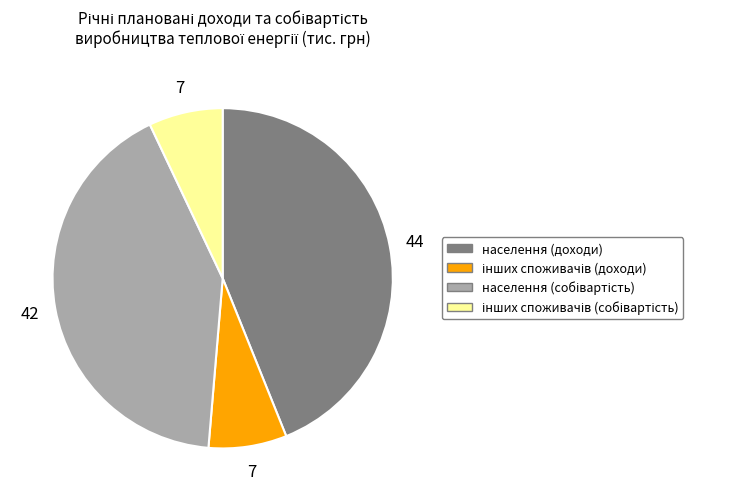

True or false: населення (доходи) accounts for 48% of the total.

False